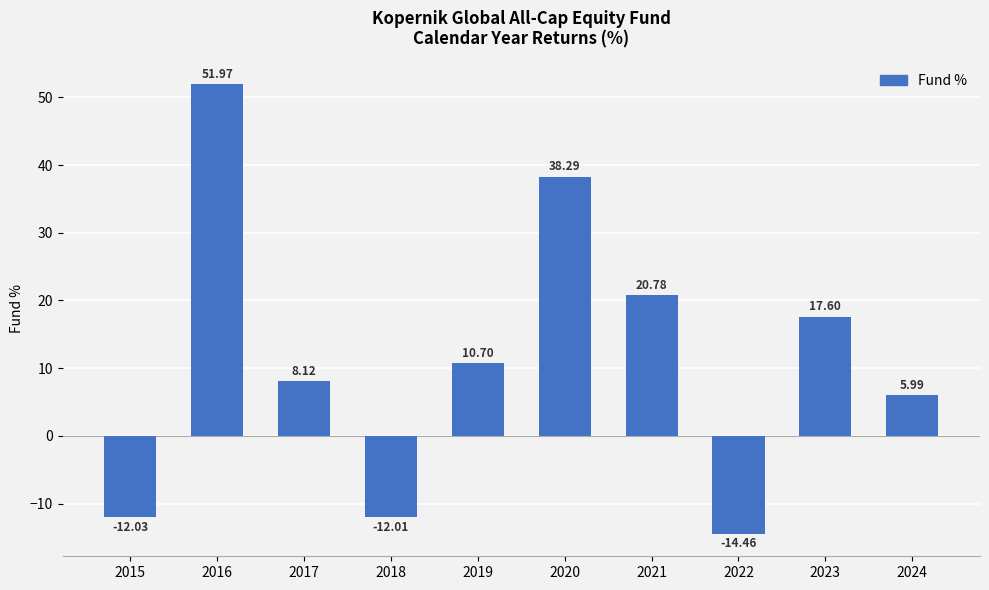

Reading left to right, extract all data points from this chart.

2015=-12.0	2016=52.0	2017=8.1	2018=-12.0	2019=10.7	2020=38.3	2021=20.8	2022=-14.5	2023=17.6	2024=6.0